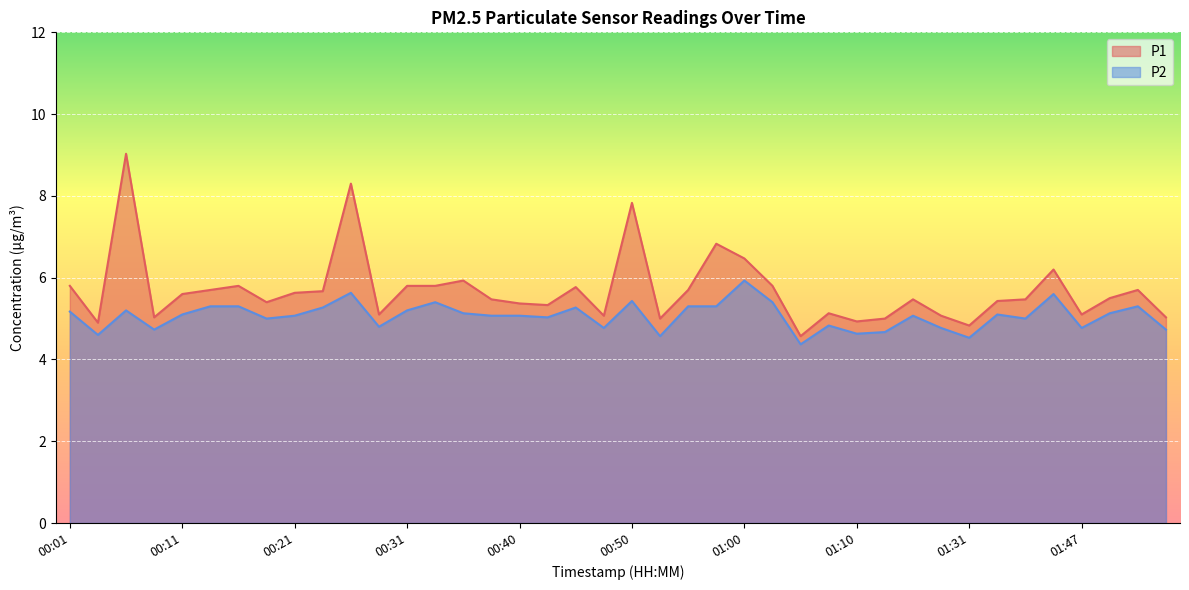

True or false: P1 has more than 2 interior local peaks.

True